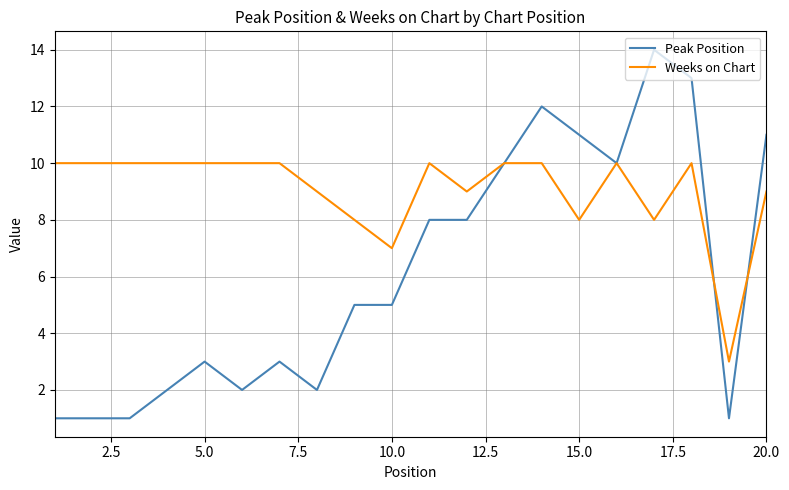

Which series has the widest spread of values?

Peak Position